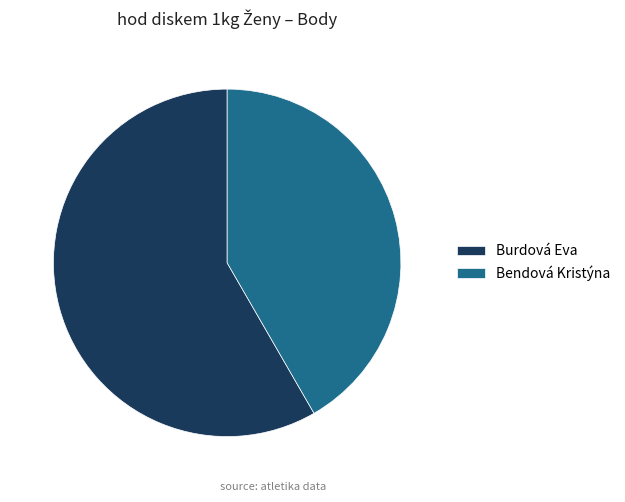

What is the majority slice?

Burdová Eva